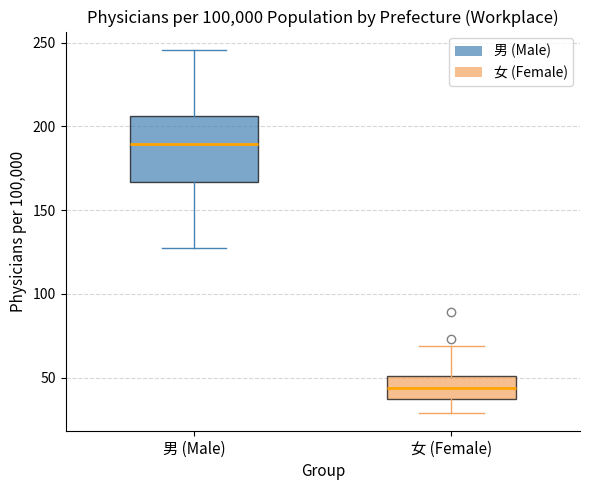

Reading left to right, read every box against the y-axis: the position of its median line, the range the box covers, and the ends of its whiskers. The values are not printed on the chart, so give them approximately, as read against the axis.

男 (Male): median 190, box 165 to 205, whiskers 130 to 245
女 (Female): median 45, box 40 to 50, whiskers 30 to 70